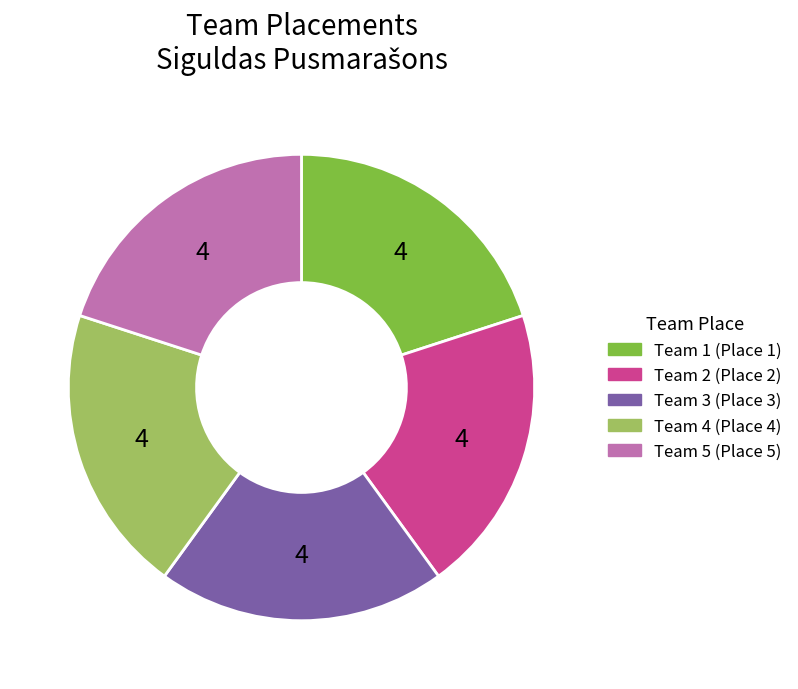

Does any single category account for the majority?

No